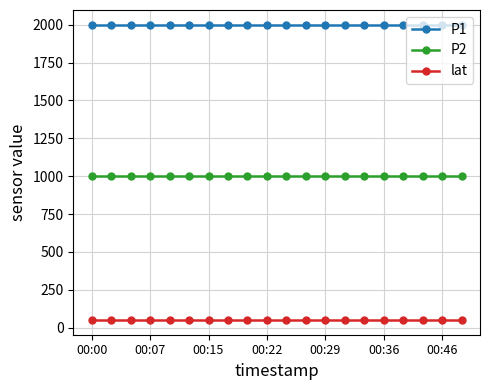

What are all the series names shown in the legend?

P1, P2, lat